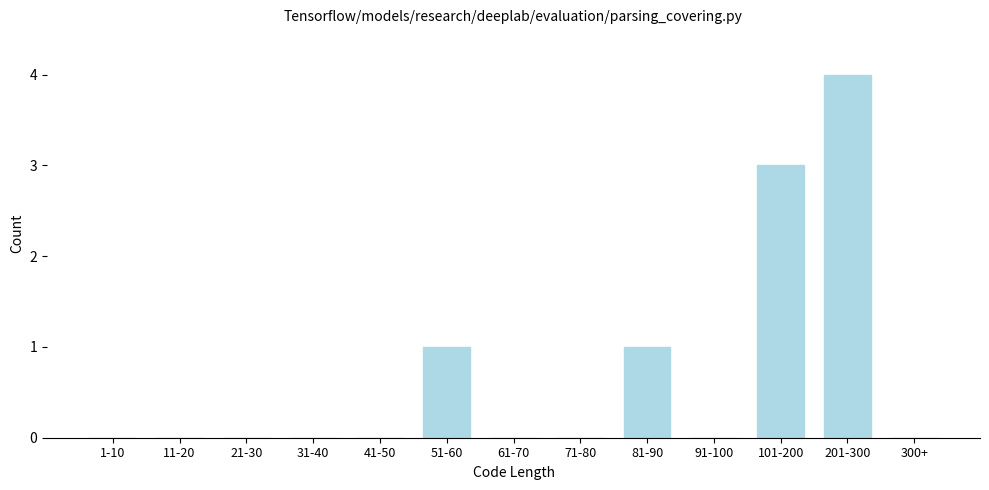

Reading right to left, what are all the values shown in this chart?

300+=0	201-300=4	101-200=3	91-100=0	81-90=1	71-80=0	61-70=0	51-60=1	41-50=0	31-40=0	21-30=0	11-20=0	1-10=0